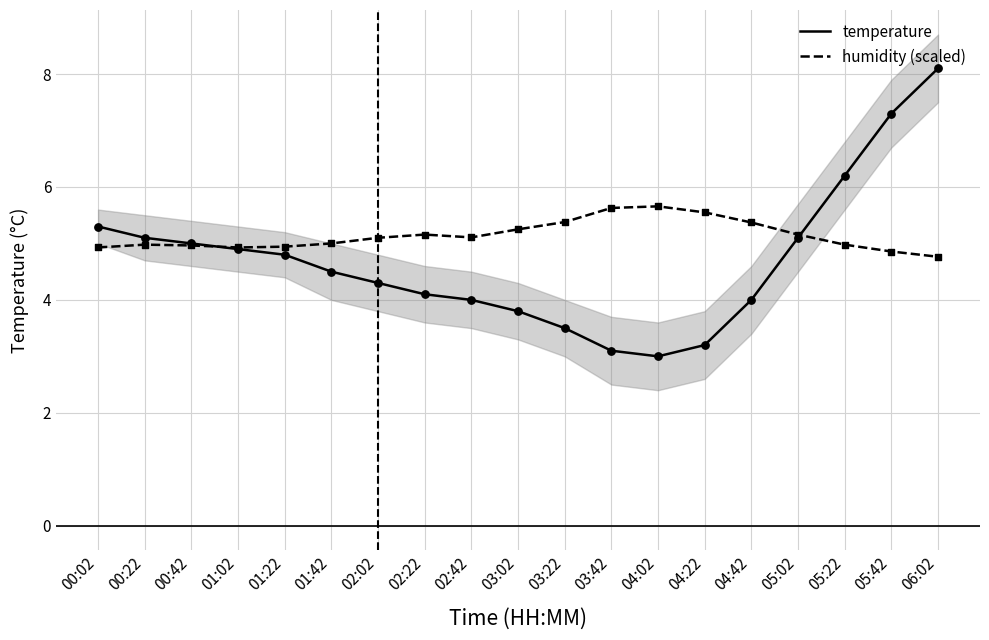

What are all the series names shown in the legend?

temperature, humidity (scaled)